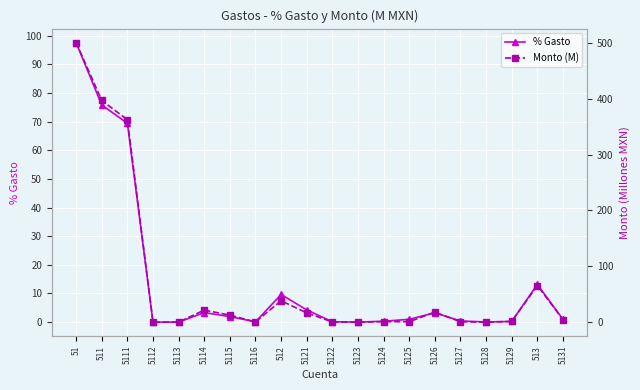

Reading left to right, transcribe all the data shown in this chart.

% Gasto: 97.6	75.8	69.5	0.0	0.0	3.3	1.9	0.1	9.6	4.3	0.1	0.0	0.3	1.0	3.3	0.4	0.1	0.2	13.2	1.0
Monto (M): 500.7	397.0	362.6	0.0	0.0	21.5	12.5	0.4	38.3	16.5	0.3	0.0	0.8	0.8	17.9	0.6	0.0	1.3	65.5	4.6